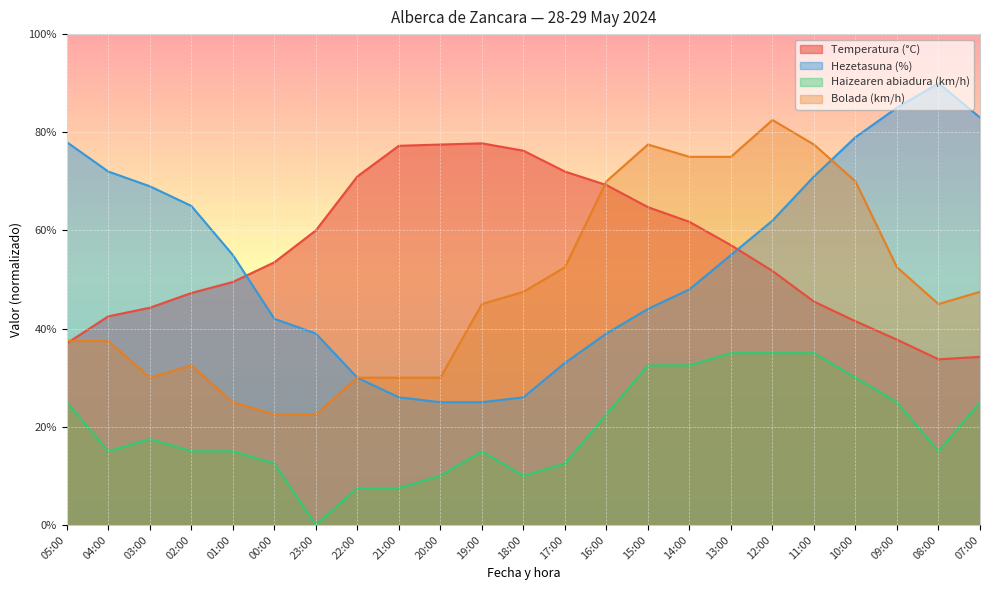

Rank the series at 22:00 from lowest to highest value.

Haizearen abiadura (km/h), Hezetasuna (%), Bolada (km/h), Temperatura (°C)